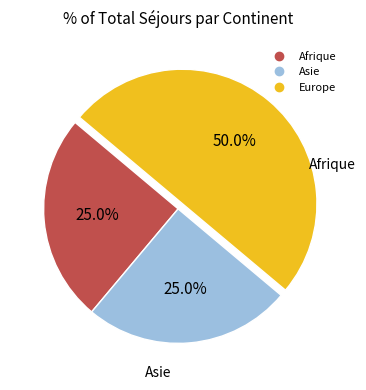

How many segments does this pie chart have?

3